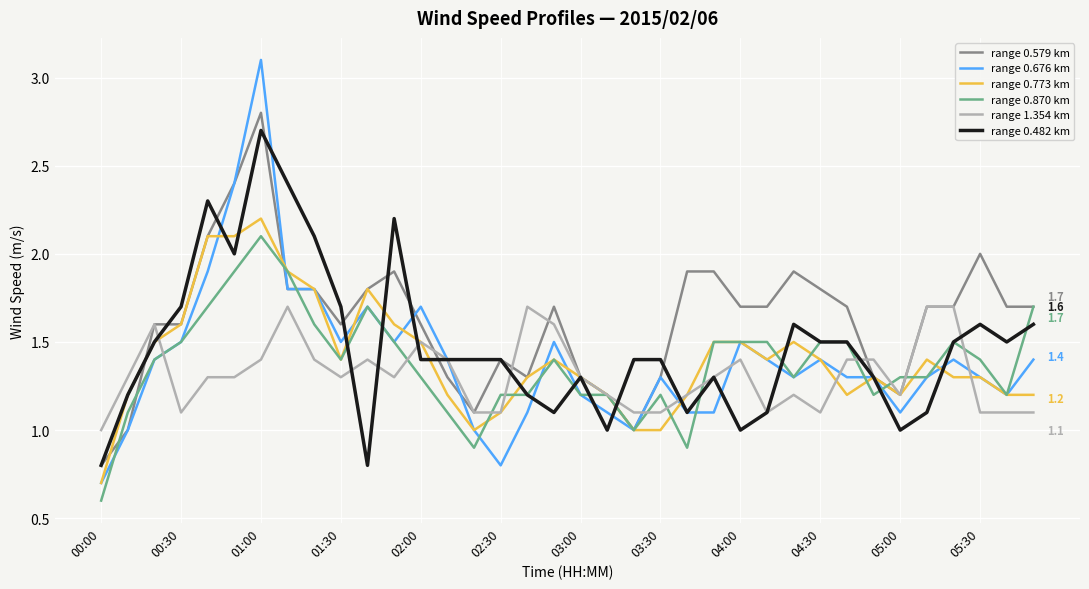

What is the maximum value shown in the chart?

3.1